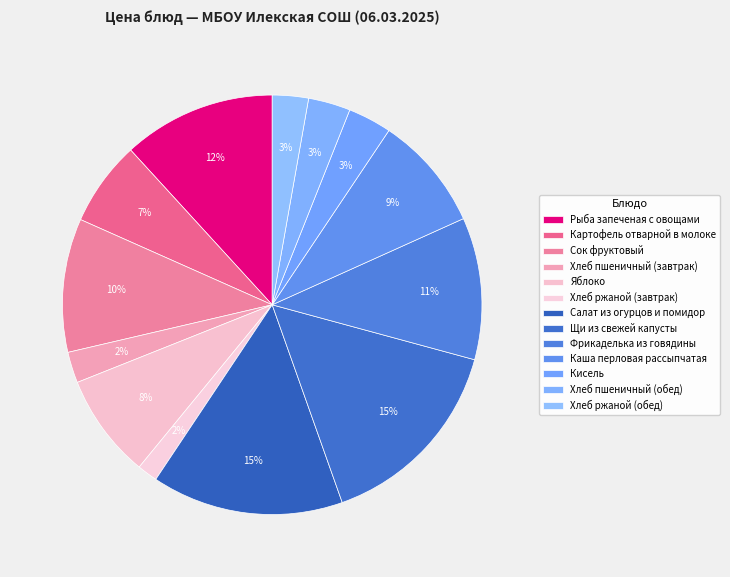

How many slices are in this pie chart?

13